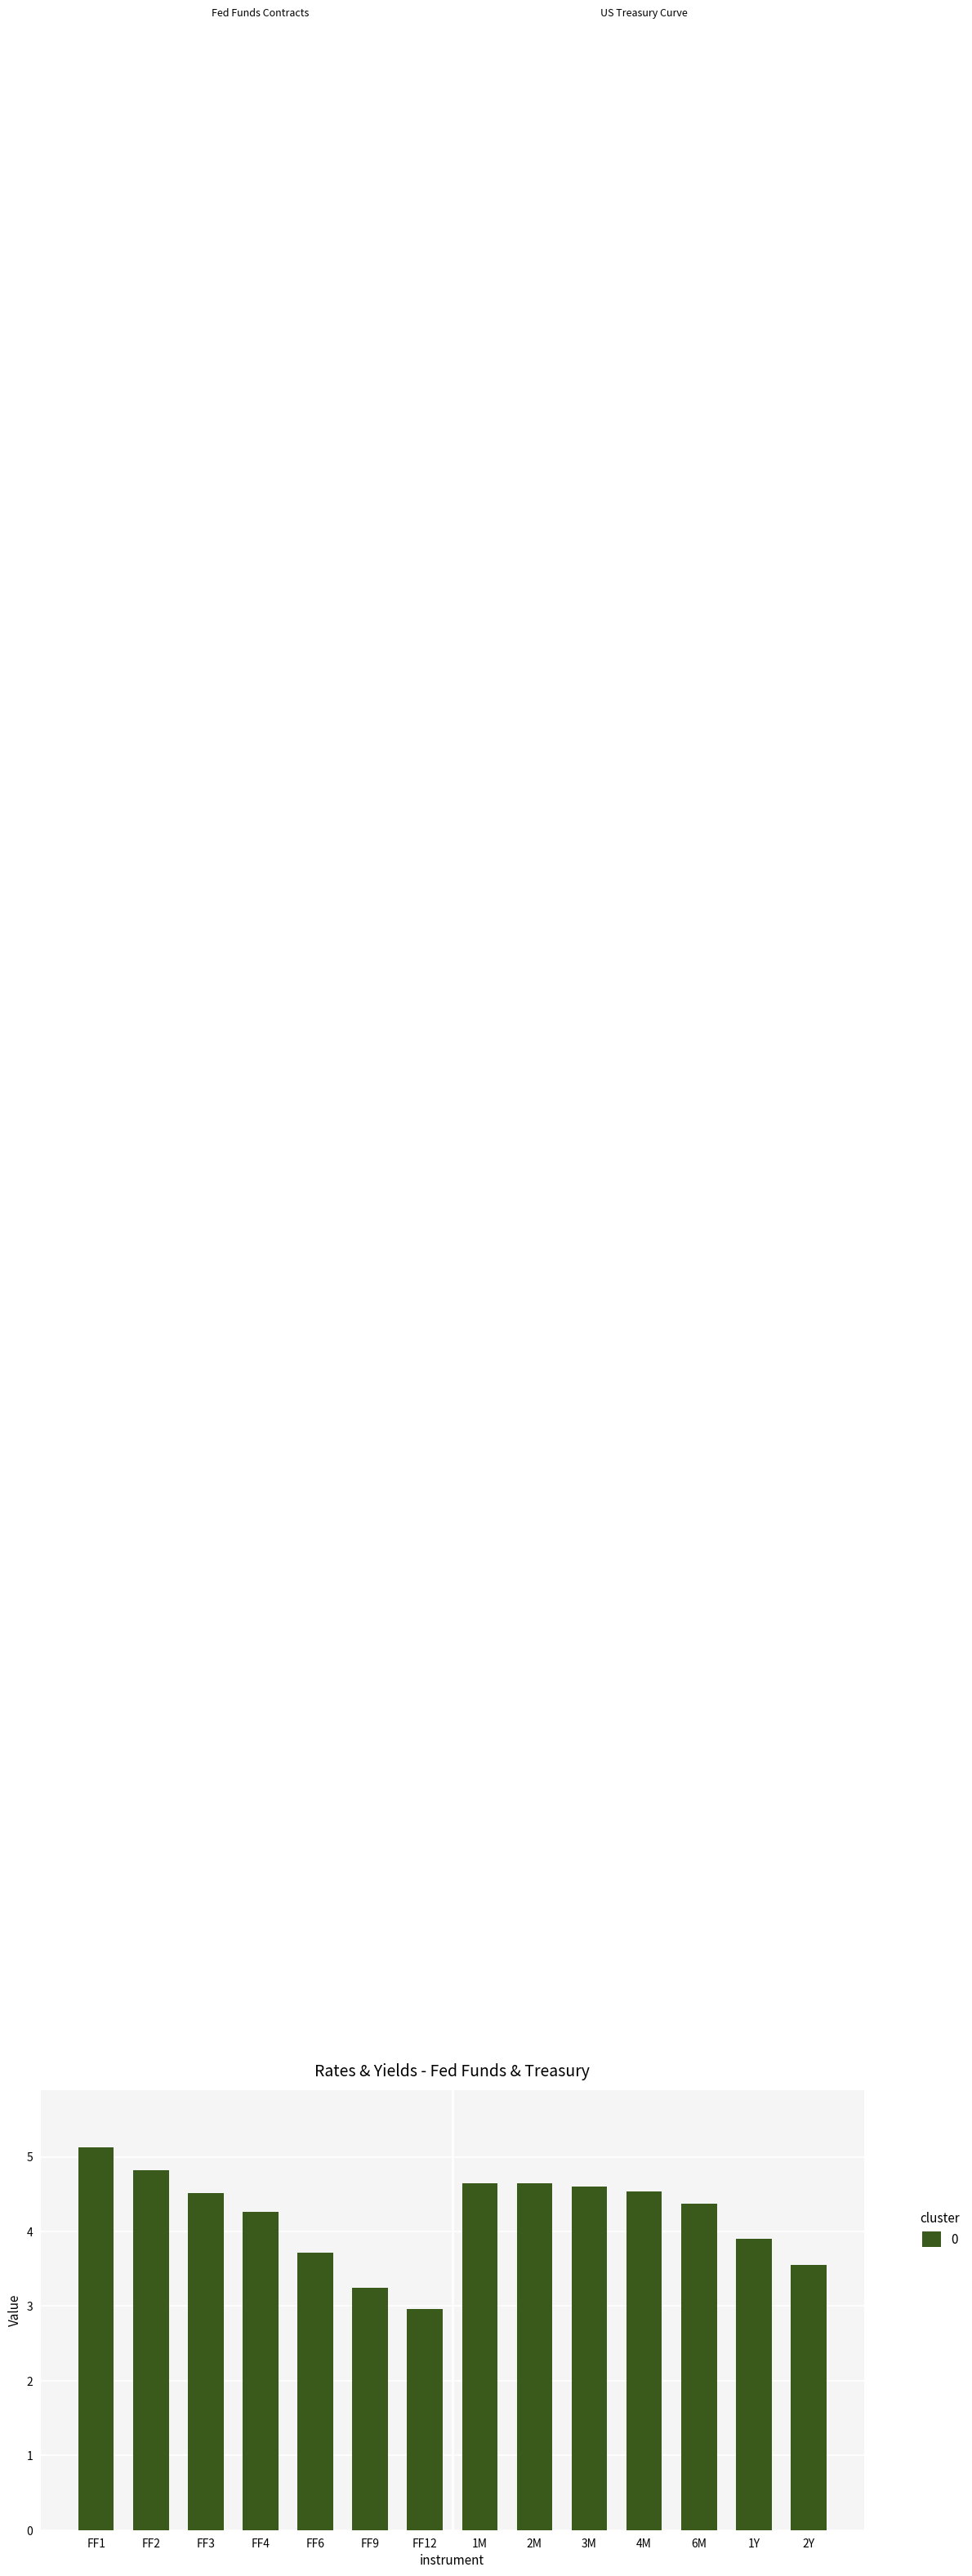

At which label is the value closest to 4?

1Y